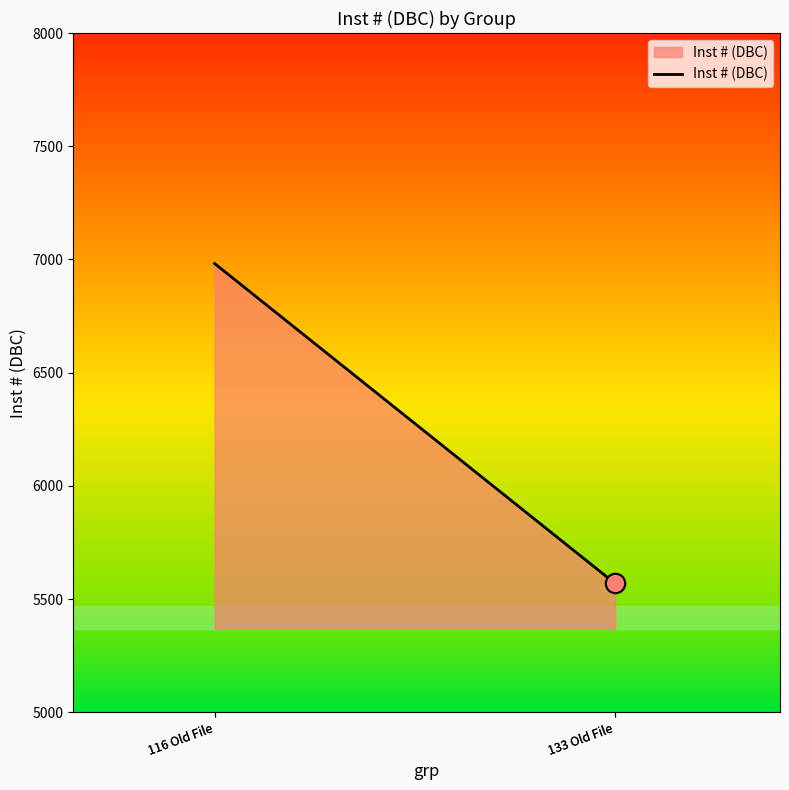

Where is the data nearest to the value 6275?

133 Old File